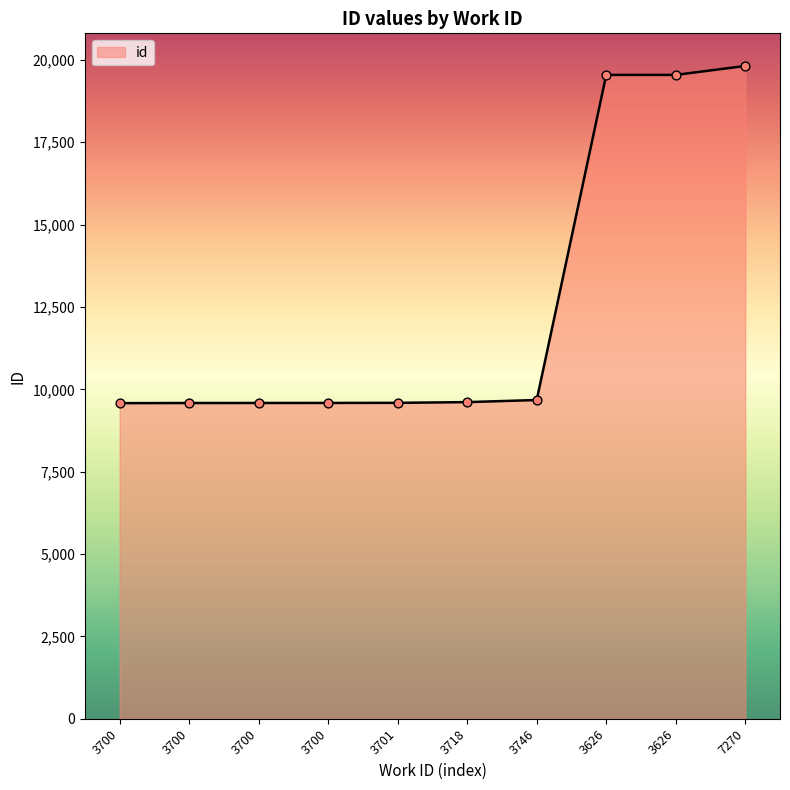

Between 3700 and 3746, which is larger?

3746